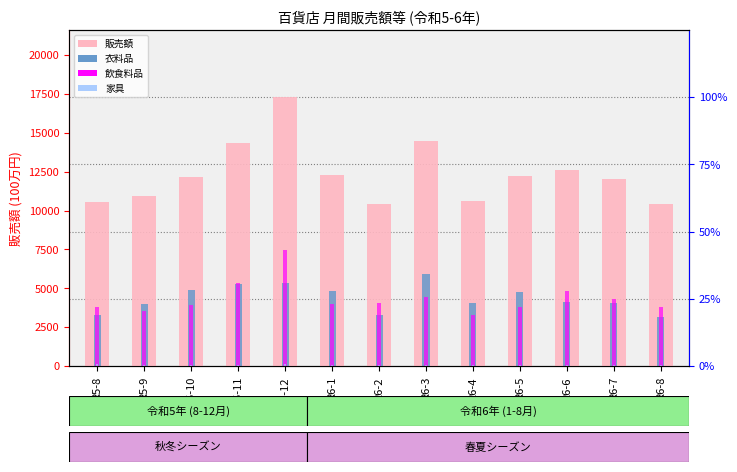

Which series changed the most between R5-9 and R6-4?

販売額